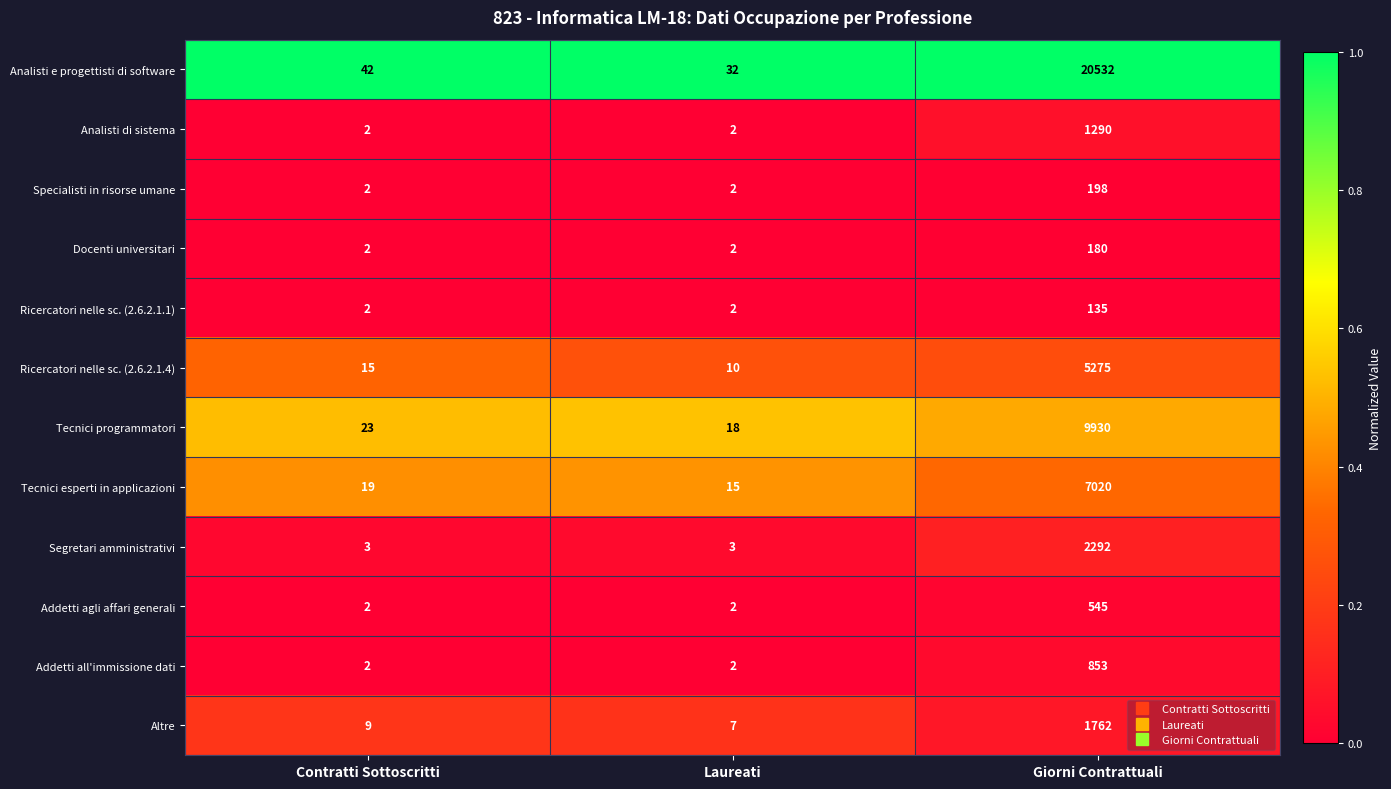

List the series in order of their peak value, lowest first.

Ricercatori nelle sc. (2.6.2.1.1), Docenti universitari, Specialisti in risorse umane, Addetti agli affari generali, Addetti all'immissione dati, Analisti di sistema, Altre, Segretari amministrativi, Ricercatori nelle sc. (2.6.2.1.4), Tecnici esperti in applicazioni, Tecnici programmatori, Analisti e progettisti di software